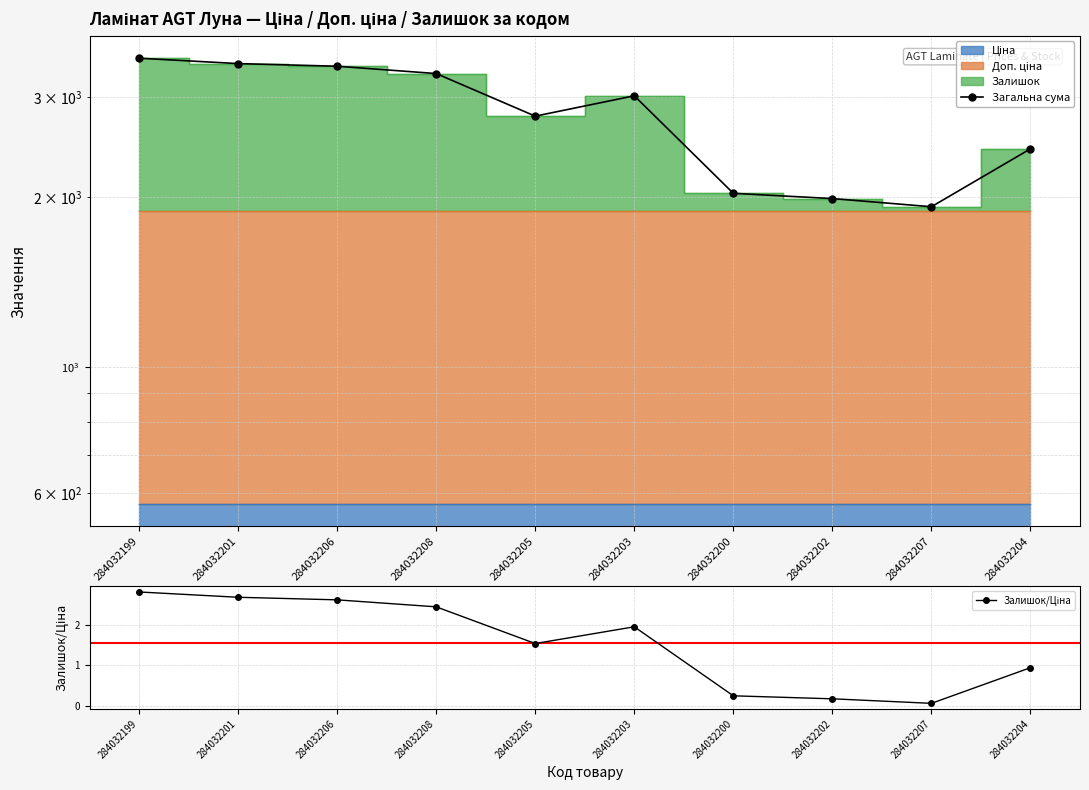

What is the sum of the Загальна сума values at 284032207 and 284032206?

5329.3